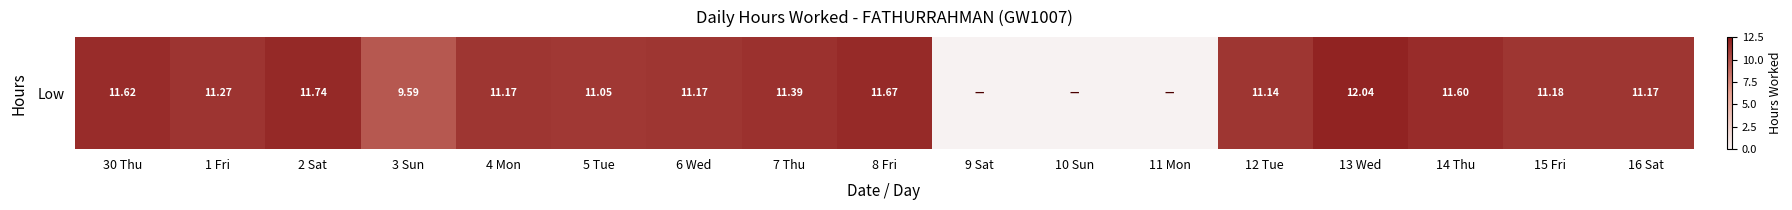

The chart shows a value of 0.0 at 11 Mon. True or false?

True